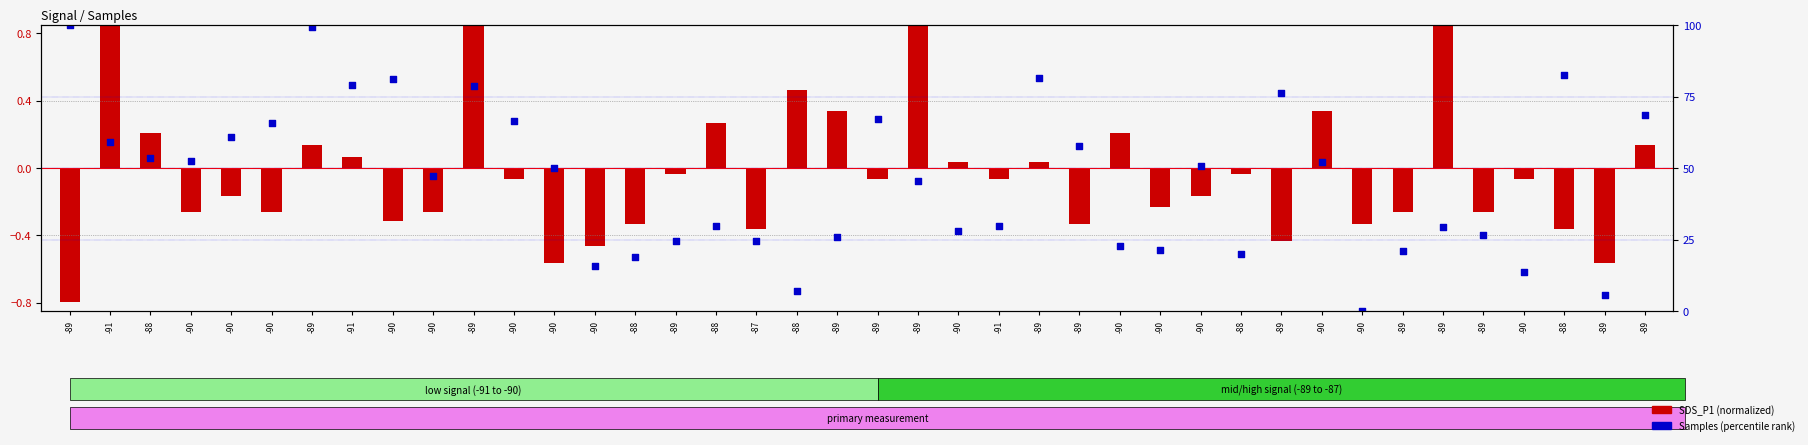

What are all the series names shown in the legend?

SDS_P1 (normalized), Samples (percentile)